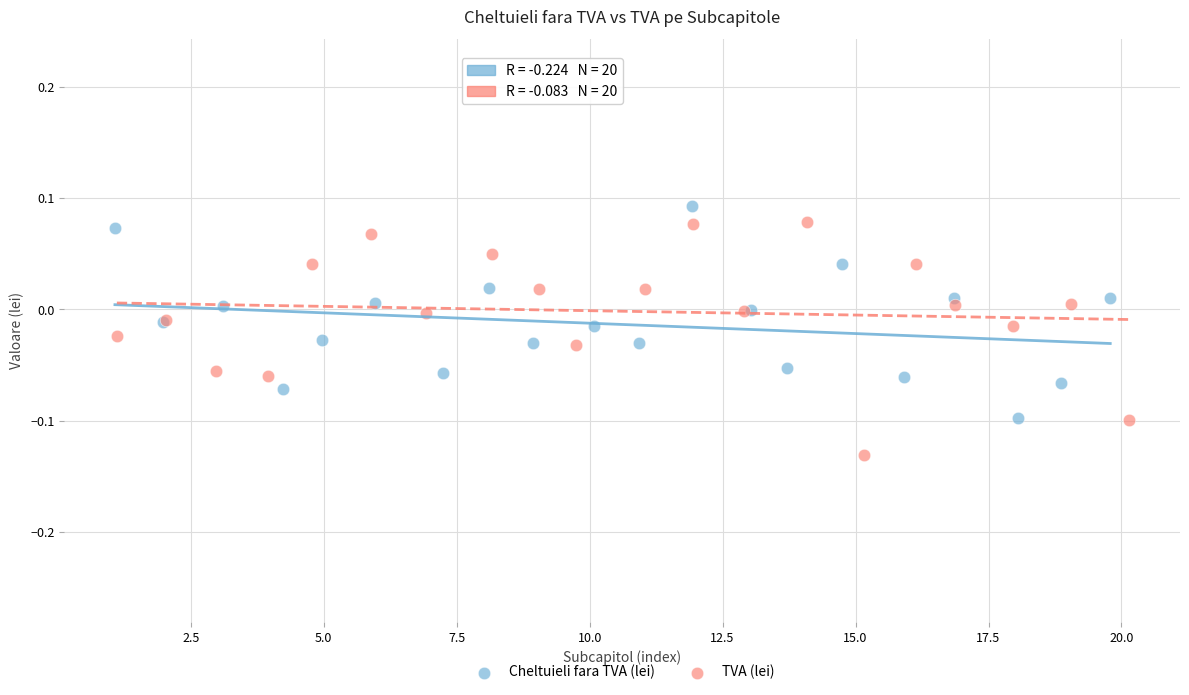

Which series reaches the maximum Y coordinate?

Cheltuieli fara TVA (lei)